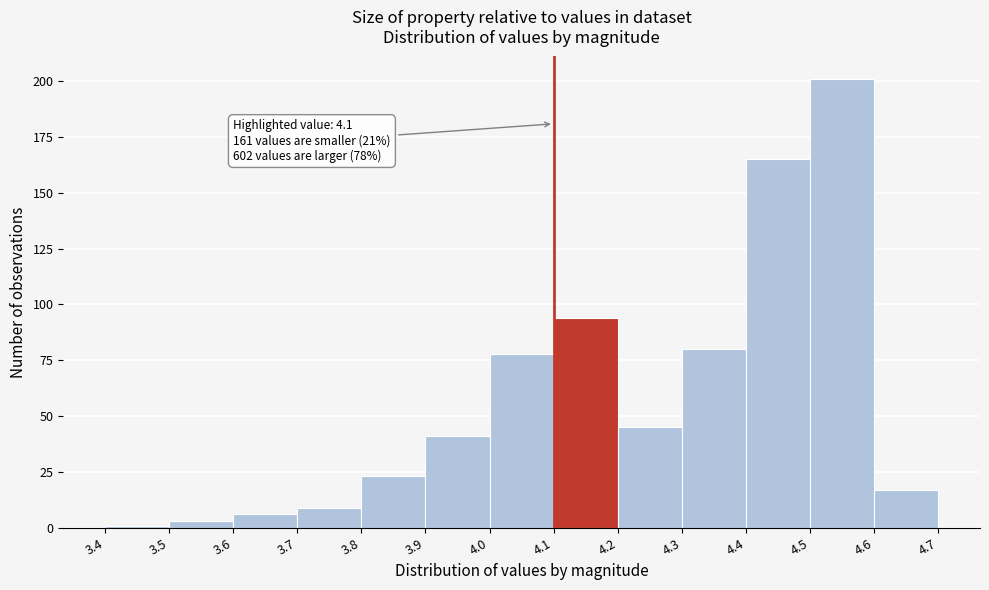

Over which range of the x-axis is the bar tallest?

4.5 to 4.6